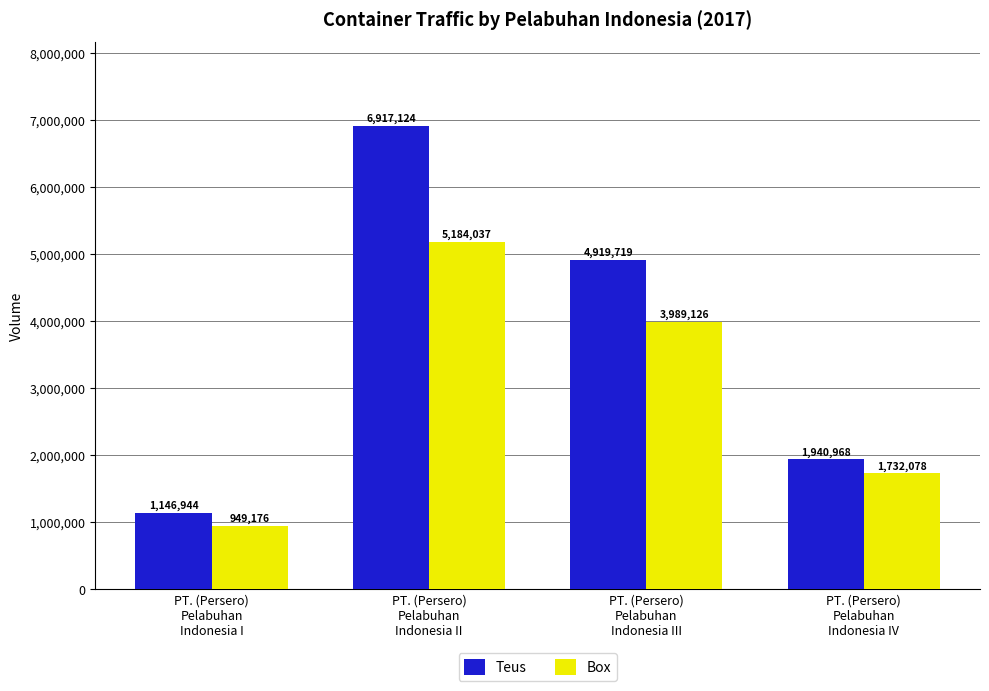

What is the value of the Box bar at the 1st from the left?

949176